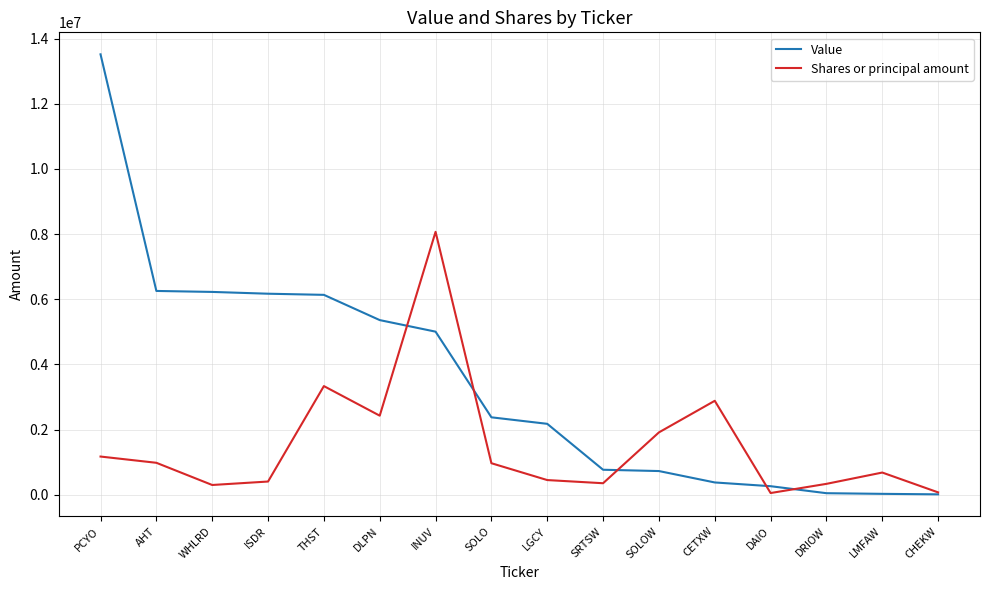

True or false: Value has a value of 5360000 at DLPN.

True